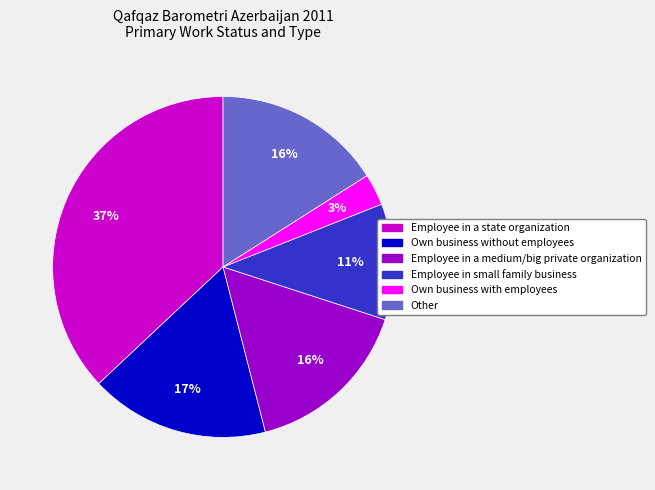

True or false: Employee in a state organization accounts for 28% of the total.

False